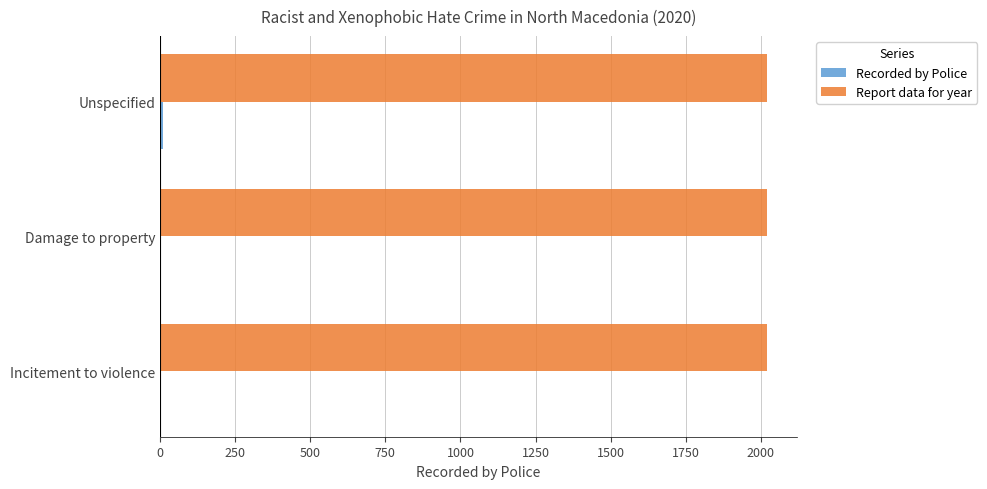

Which series has the largest total across all categories?

Report data for year